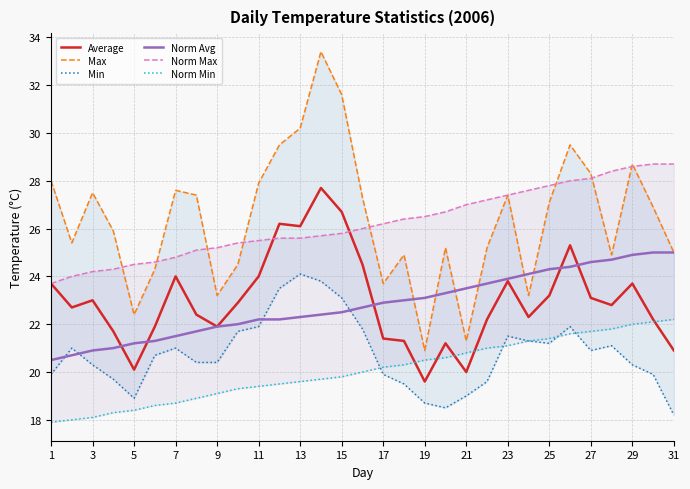

The value of Average at 25 is 23.2. True or false?

True